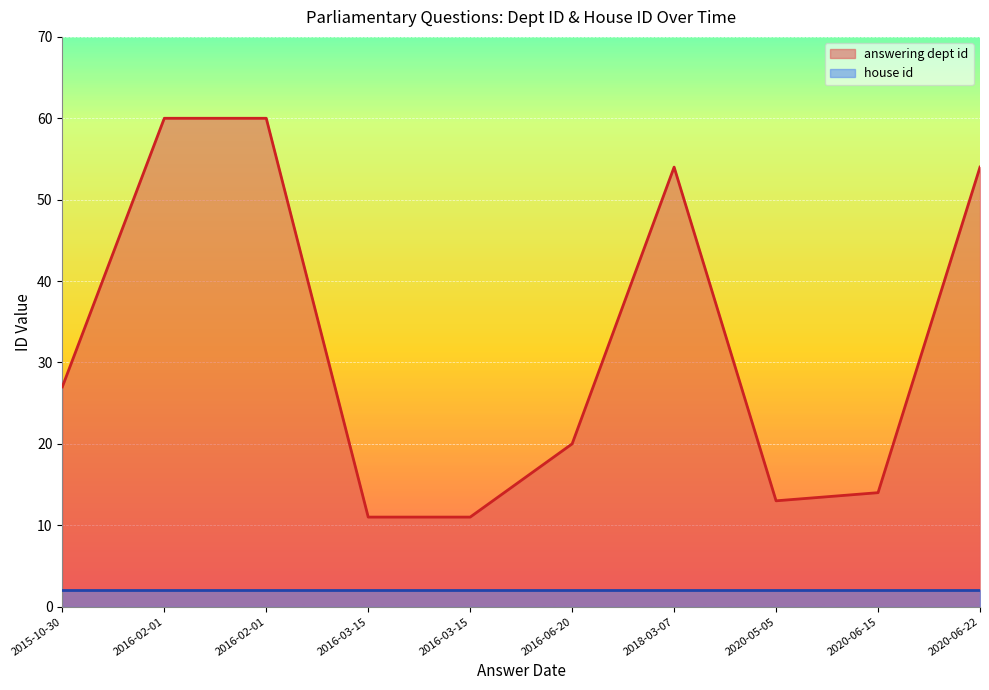

What is the spread (max minus min) of values at 2016-03-15?

9